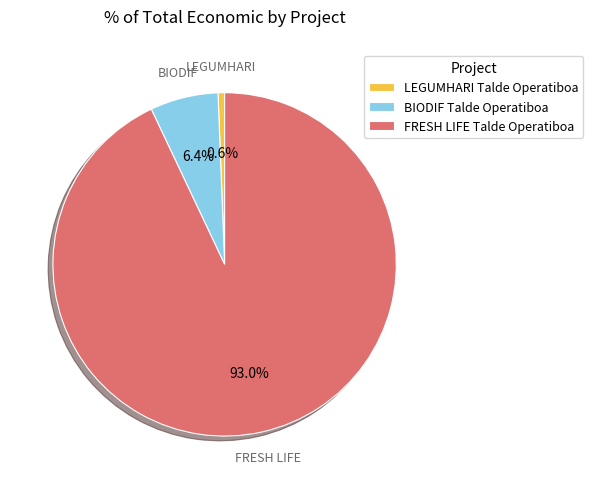

Which slice represents more than half of the pie?

FRESH LIFE Talde Operatiboa